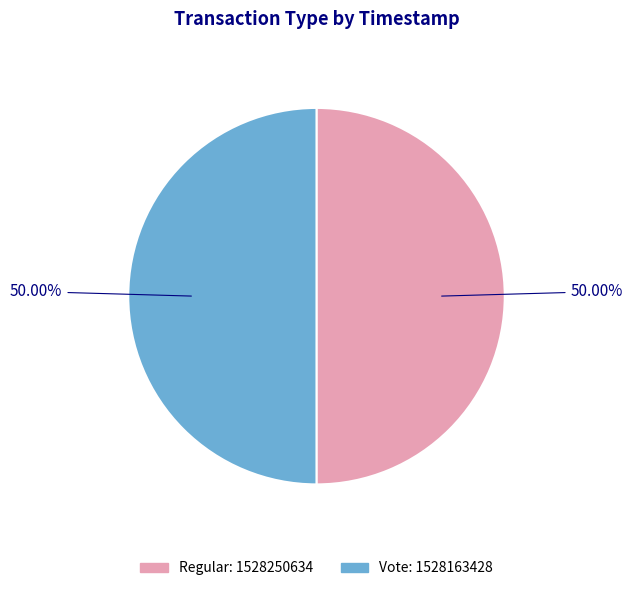

To the nearest percent, what is the combined percentage of Vote and Regular?

100%